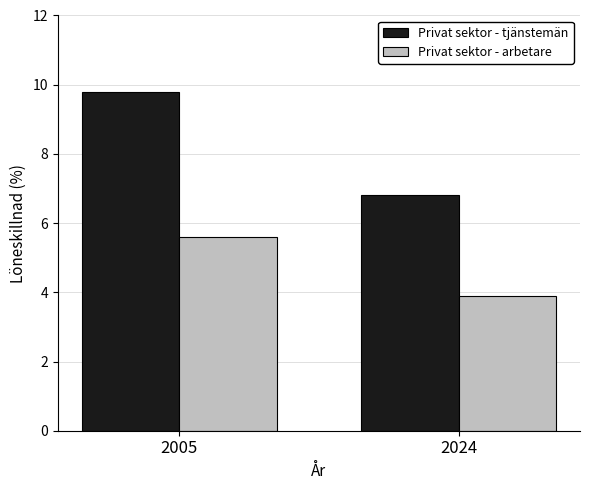

What is the greatest value displayed?

9.8